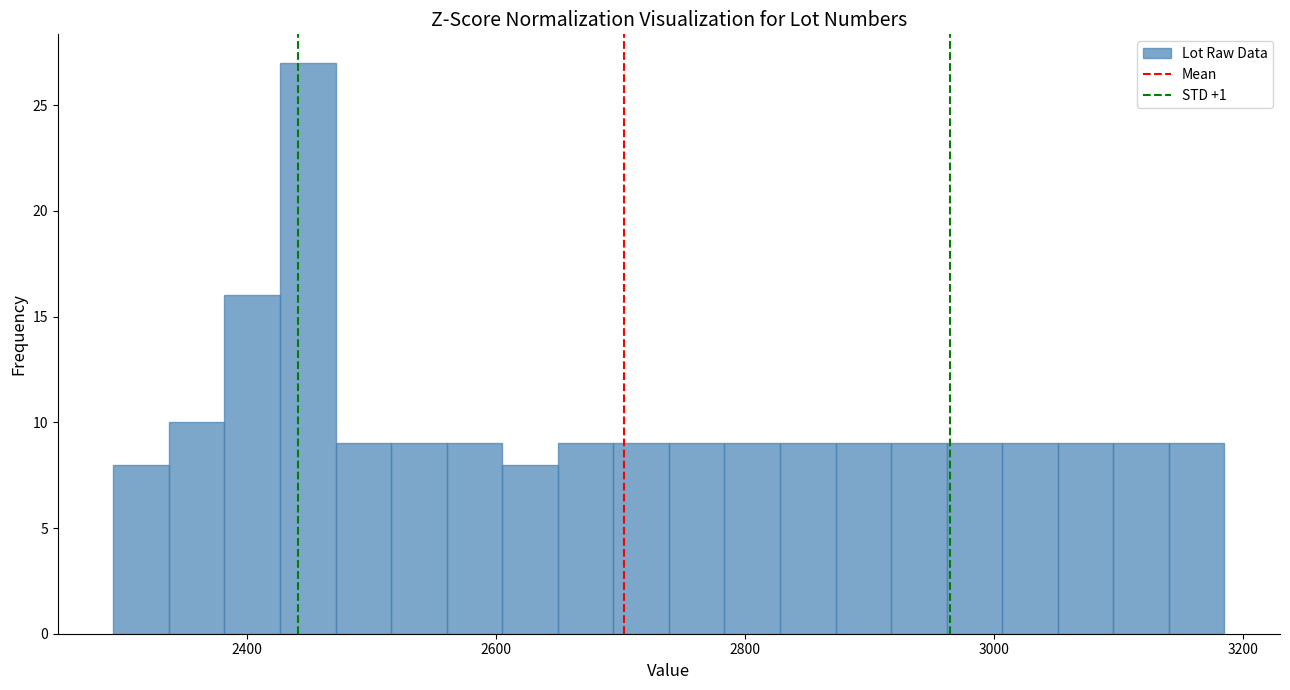

Read against the x-axis, roughly where is the centre of the tallest bar?

2440